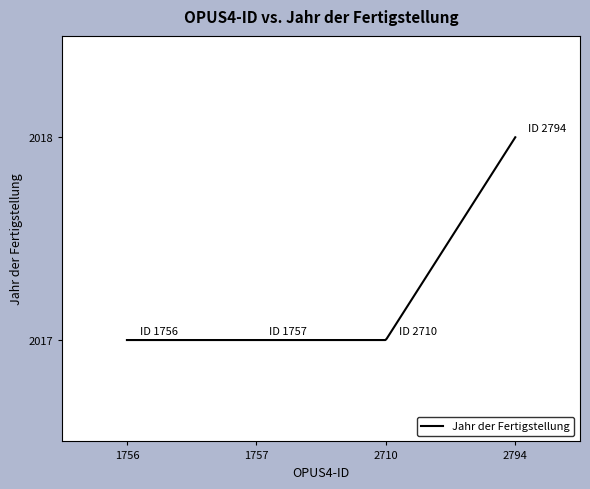

What is the difference between the maximum and minimum values?

1.0